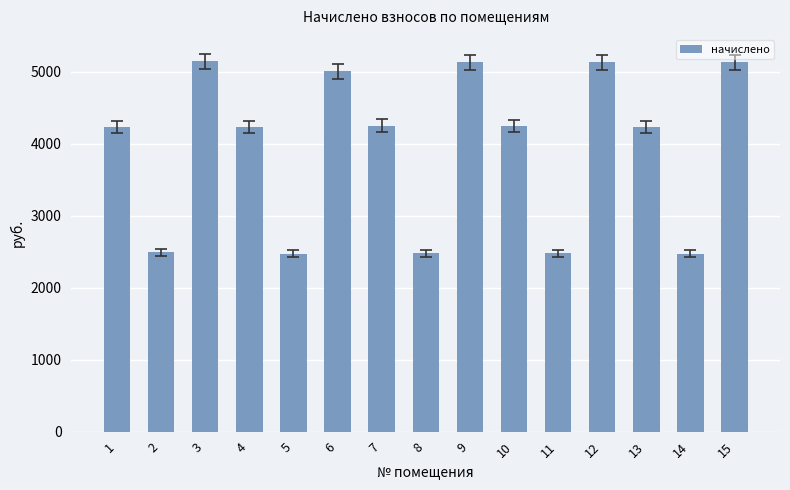

Approximately how many times larger is the value at 11 compared to 12?

0.5